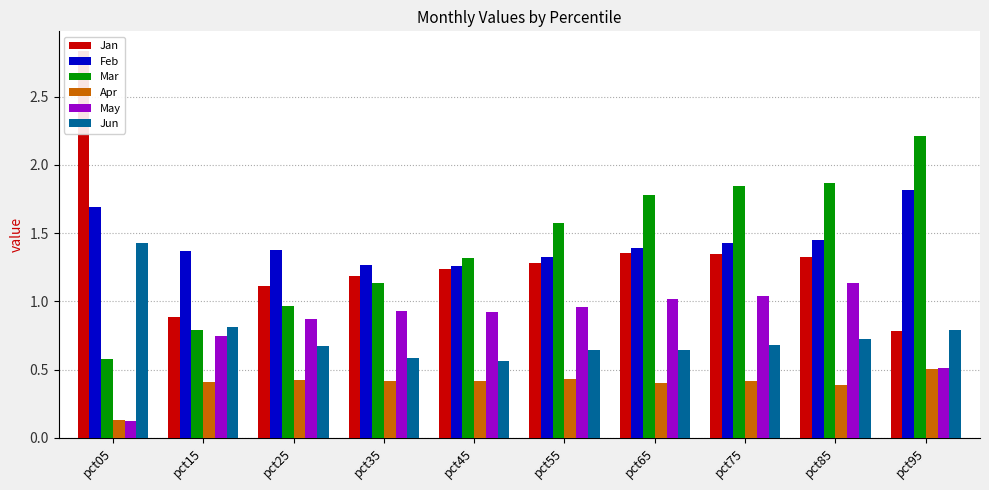

What is the difference between the maximum and minimum values in the Mar series?

1.6